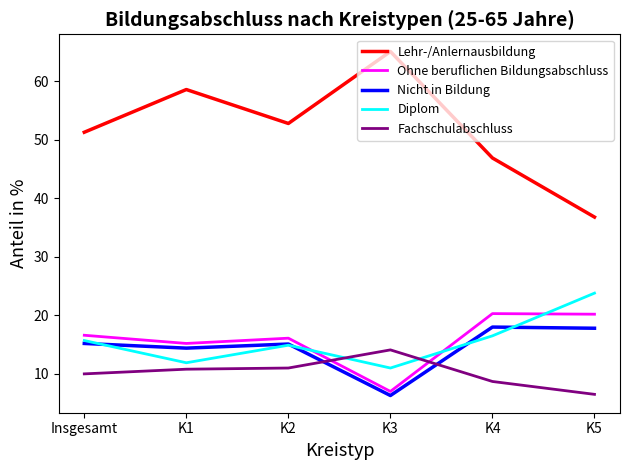

Is this an area chart (filled region under the line)?

No